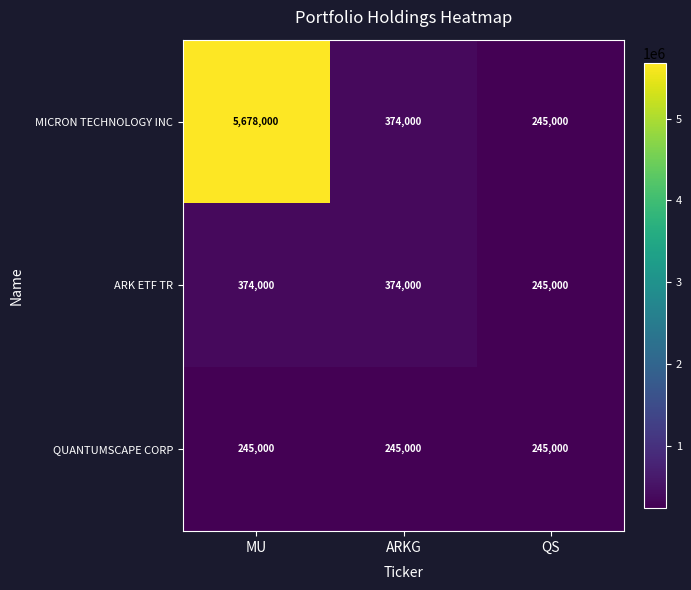

Between MU and QS, which series saw the biggest shift?

MICRON TECHNOLOGY INC